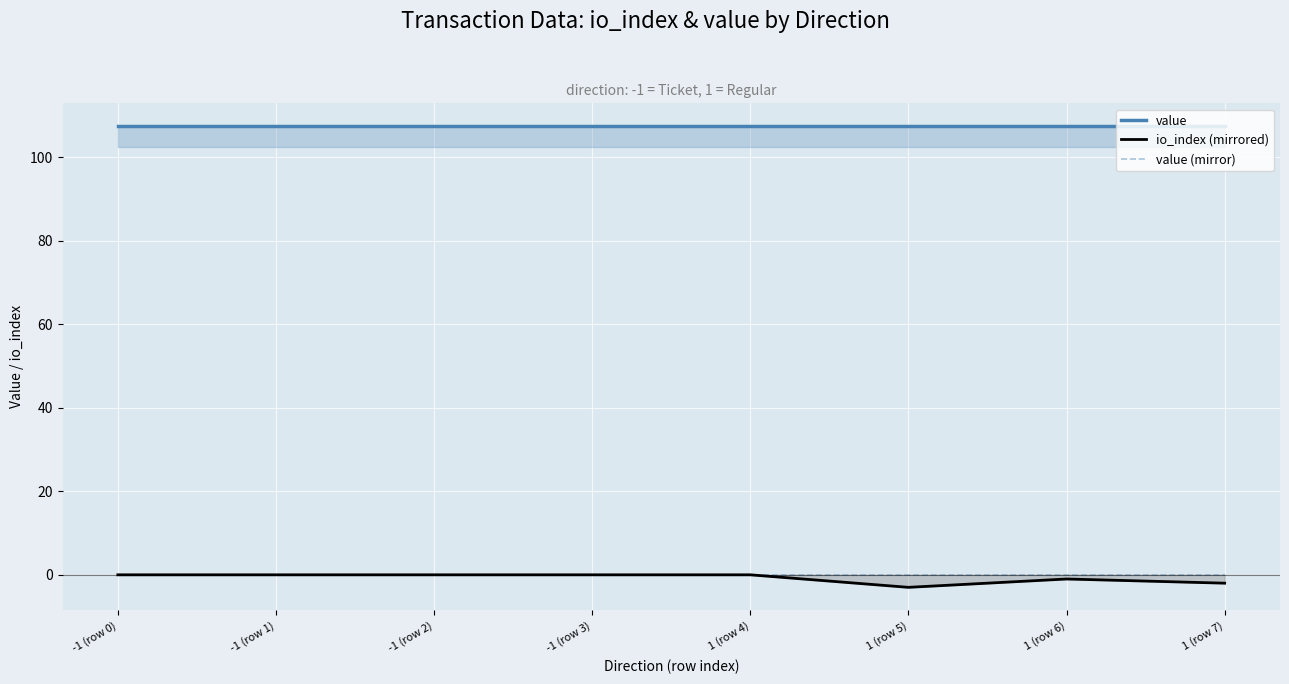

True or false: value (mirror) and io_index (mirrored) cross at least once.

False